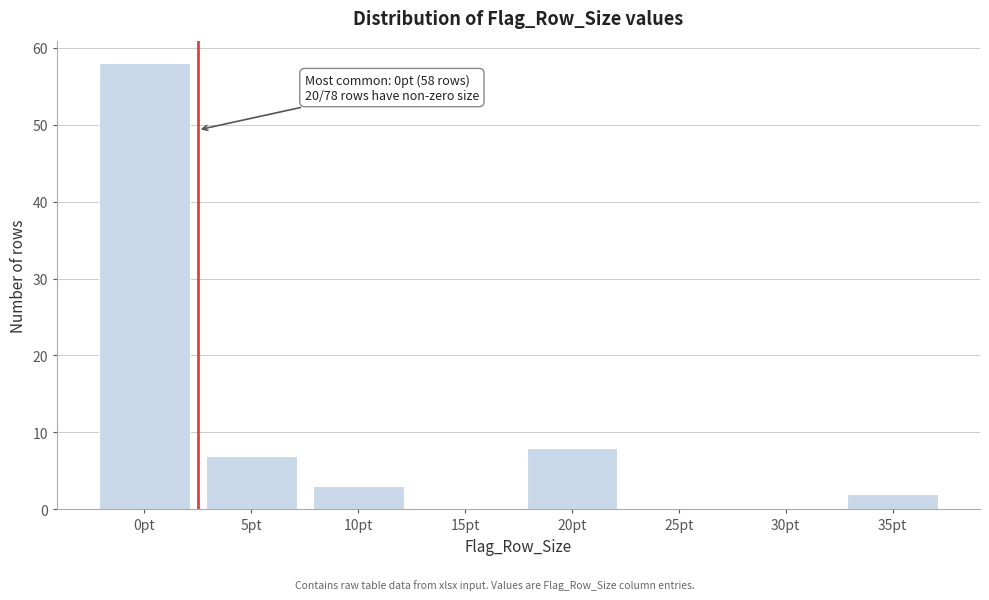

Reading right to left, what are all the values shown in this chart?

35pt=2	30pt=0	25pt=0	20pt=8	15pt=0	10pt=3	5pt=7	0pt=58